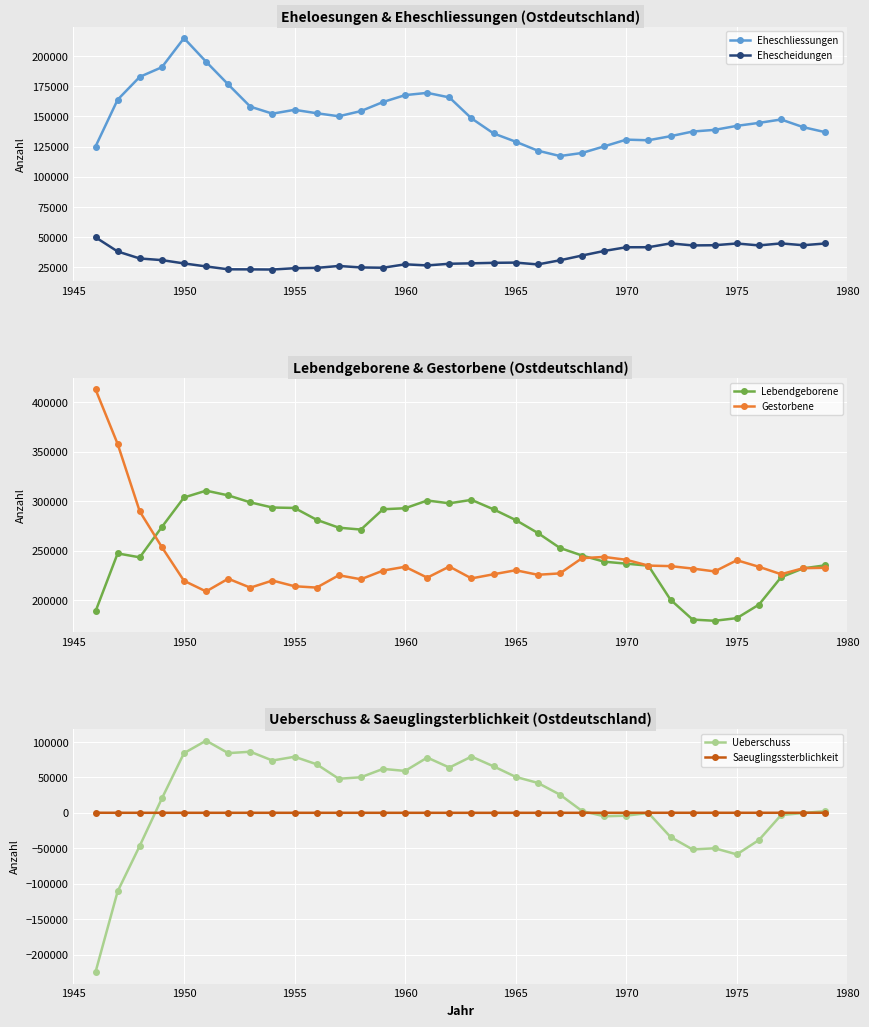

True or false: Ehescheidungen and Lebendgeborene intersect in this chart.

False